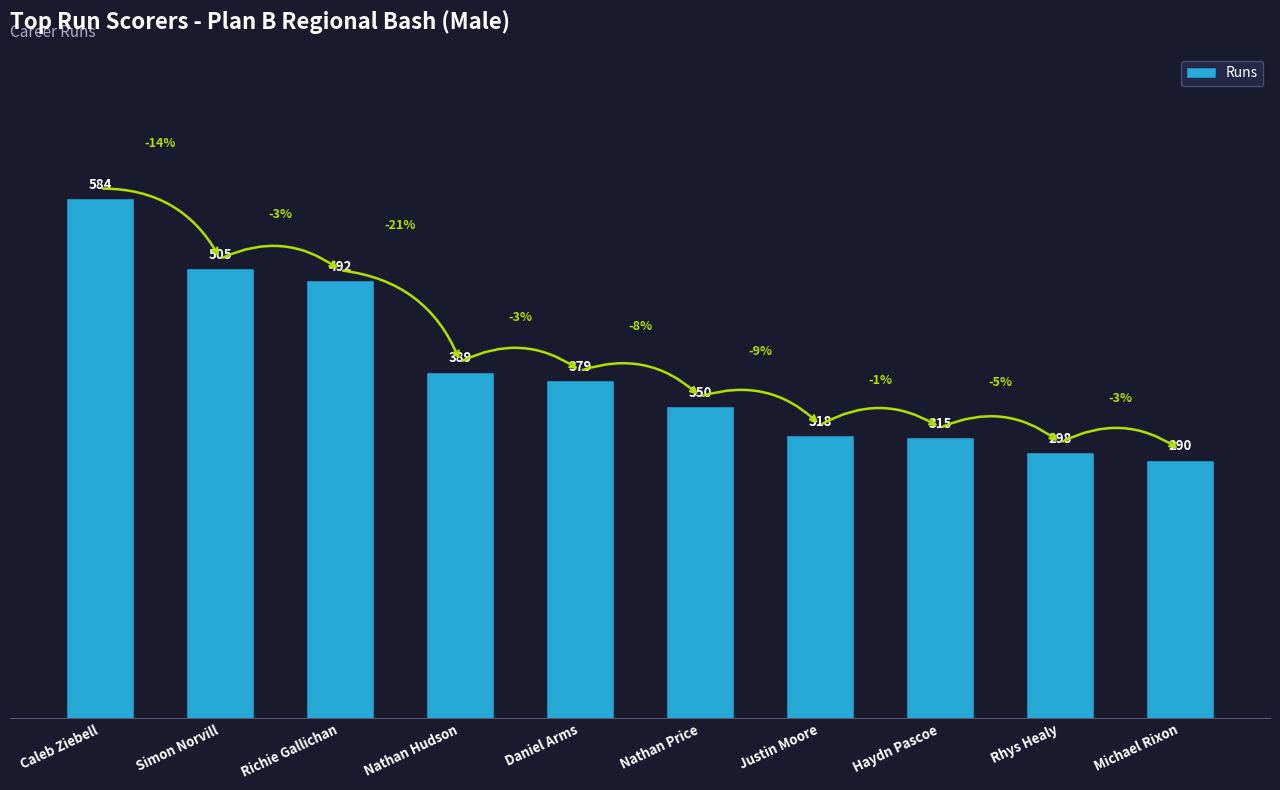

Which has a higher value, Nathan Hudson or Michael Rixon?

Nathan Hudson